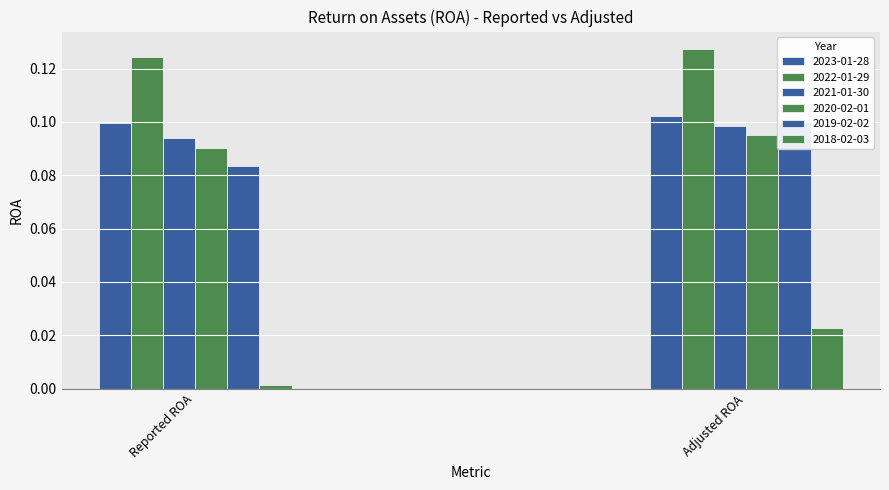

What is the sum of all 2020-02-01 values?

0.2